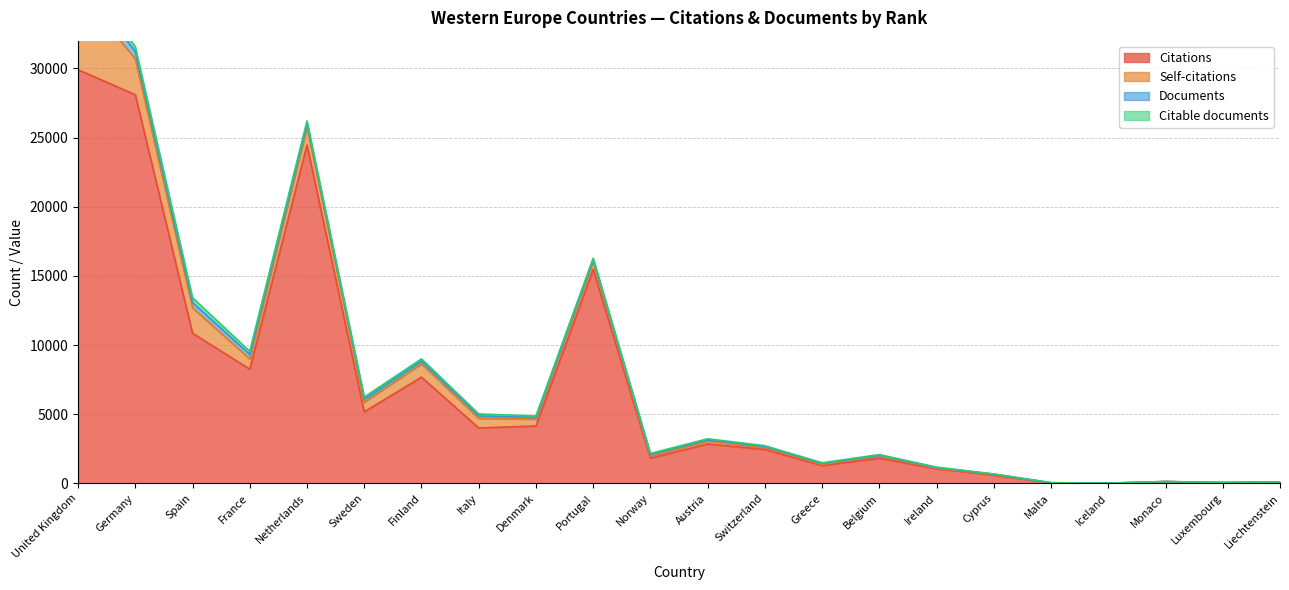

Which series changed the most between Monaco and Luxembourg?

Citations